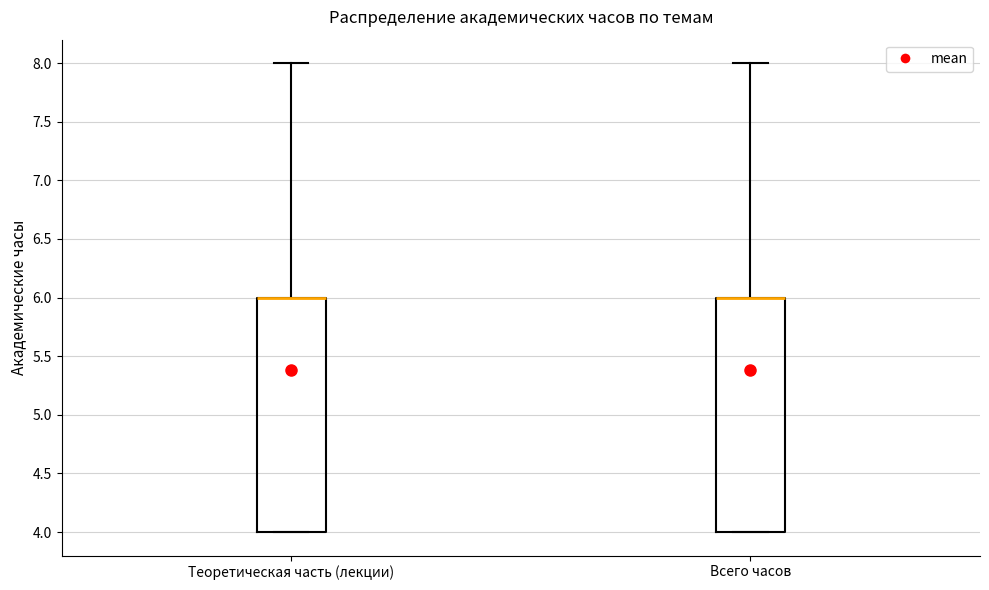

Reading left to right, transcribe this box plot: for each box, give where its median line is, the range the box spans, and where its two whiskers end, as read against the y-axis. The values are not printed on the chart, so give them approximately, as read against the axis.

Теоретическая часть (лекции): median 6 (drawn on the box's upper edge), box 4 to 6, whiskers 4 to 8
Всего часов: median 6 (drawn on the box's upper edge), box 4 to 6, whiskers 4 to 8